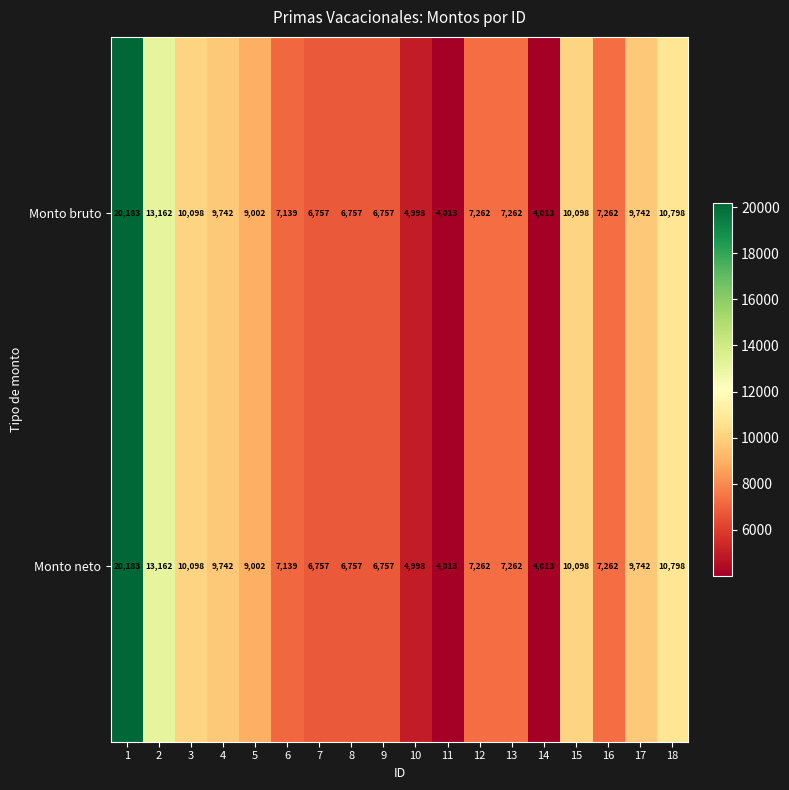

What is the difference between the Monto bruto values at 12 and 8?

505